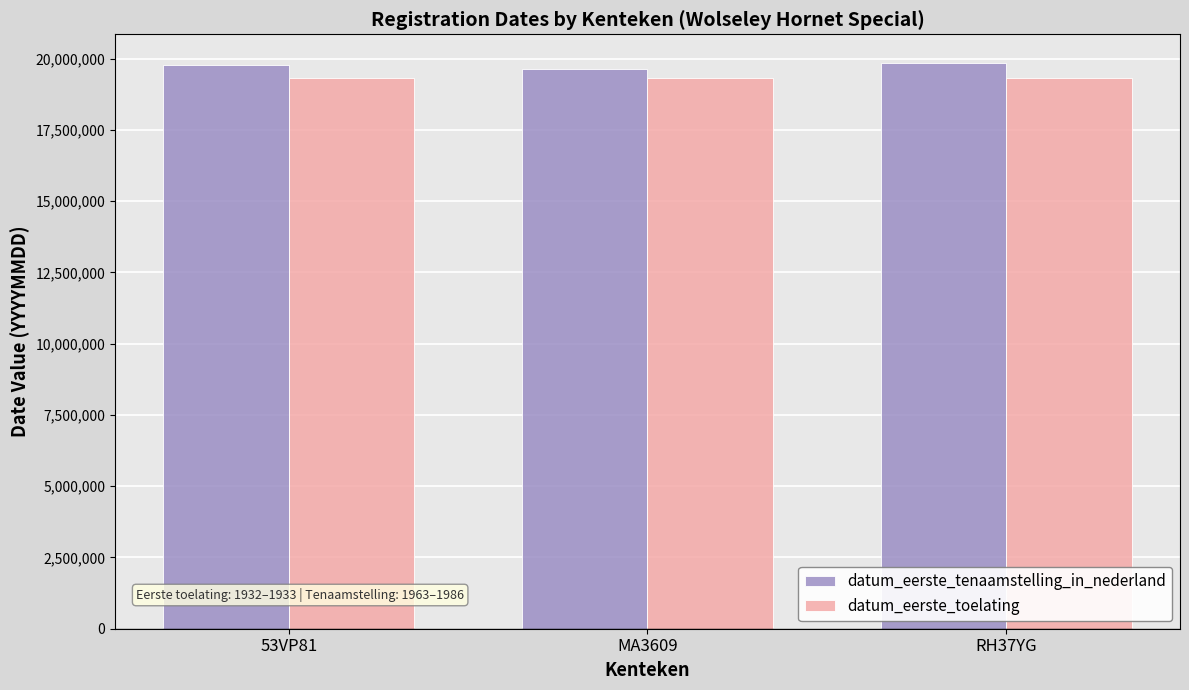

How many bars are there in total?

6